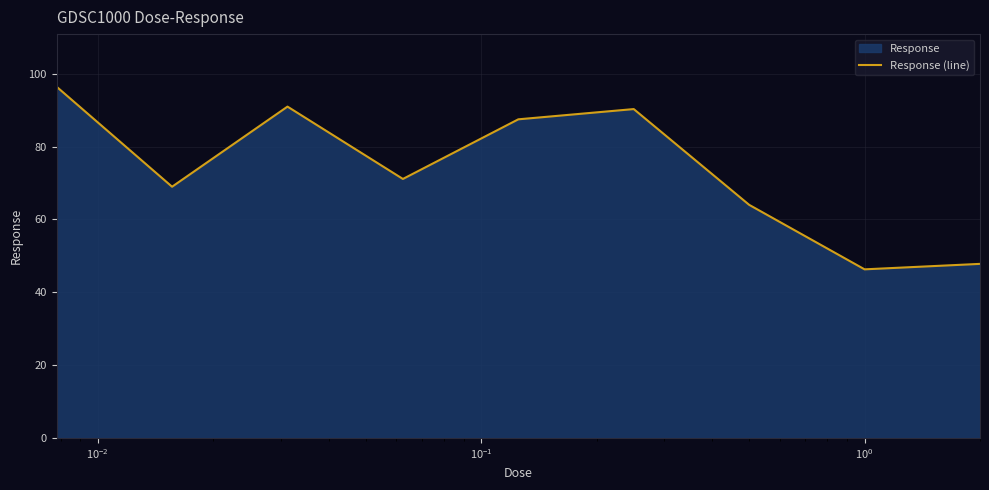

What is the difference between the maximum and second lowest values?

48.6